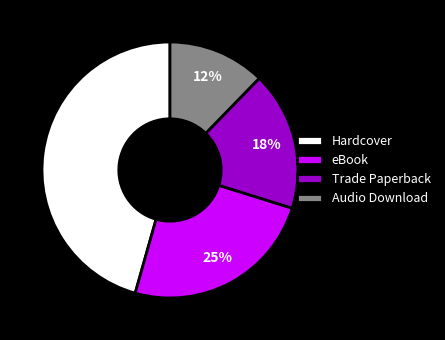

To the nearest percent, what percentage of the pie is eBook?

25%